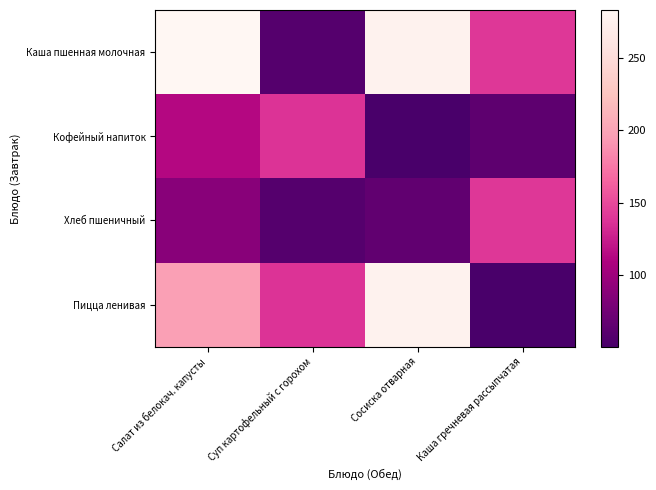

Reading left to right, extract all data points from this chart.

Каша пшенная молочная: Салат из белокач. капусты=283.0	Суп картофельный с горохом=59.0	Сосиска отварная=276.7	Каша гречневая рассыпчатая=140.0
Кофейный напиток: Салат из белокач. капусты=113.4	Суп картофельный с горохом=137.2	Сосиска отварная=51.0	Каша гречневая рассыпчатая=64.0
Хлеб пшеничный: Салат из белокач. капусты=88.4	Суп картофельный с горохом=59.0	Сосиска отварная=66.3	Каша гречневая рассыпчатая=140.0
Пицца ленивая: Салат из белокач. капусты=197.0	Суп картофельный с горохом=137.2	Сосиска отварная=276.7	Каша гречневая рассыпчатая=51.0